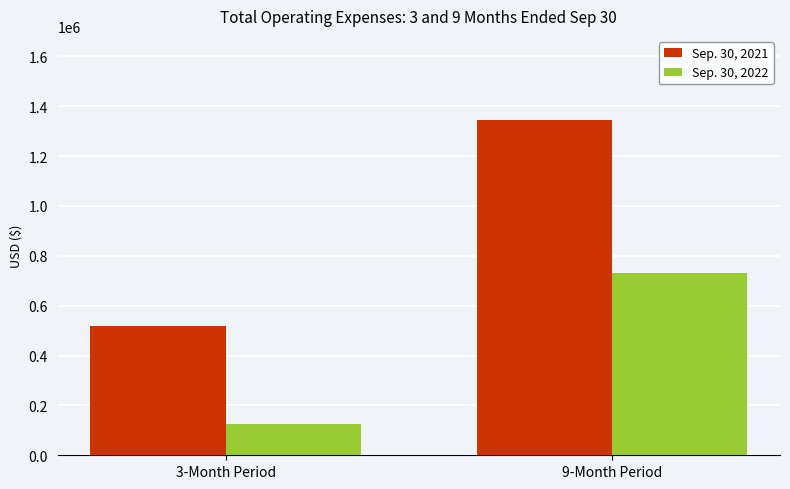

What position from the left is 3-Month Period?

1